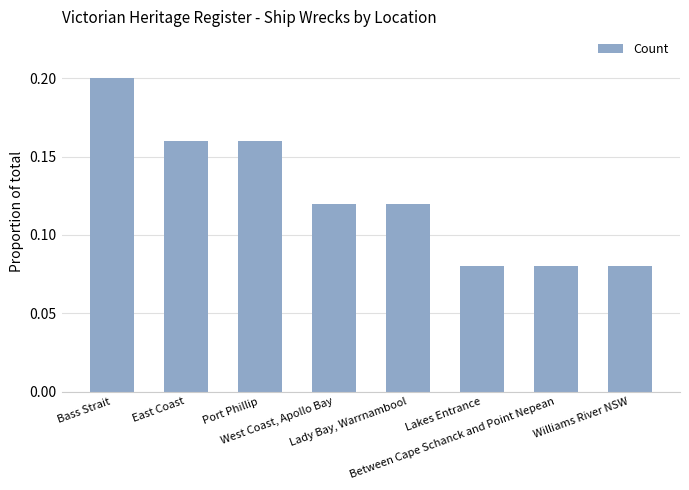

How many values are between 0 and 1?

8